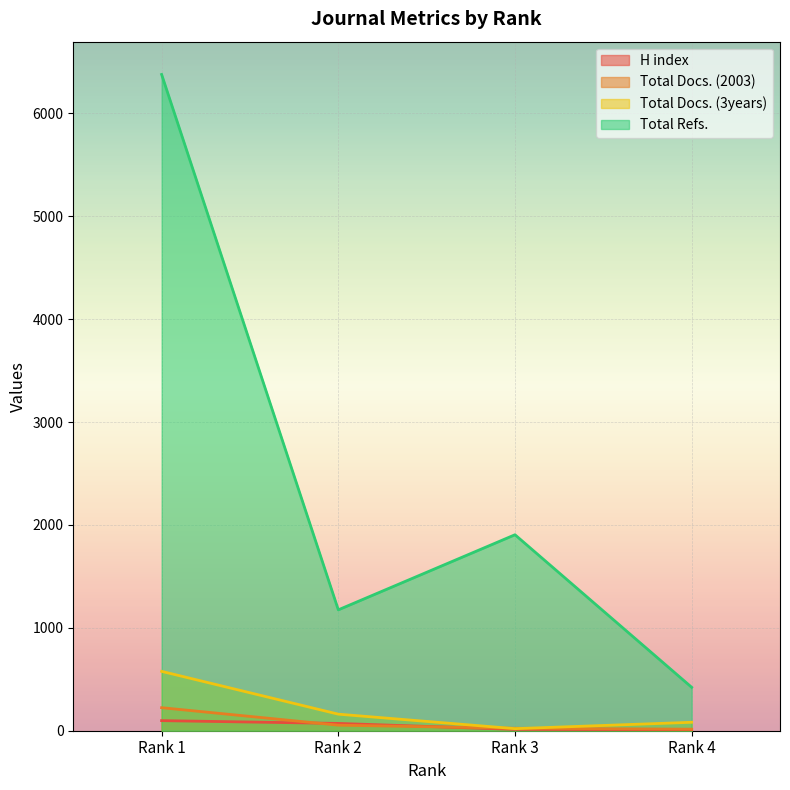

At which category is the sum across all series the highest?

Rank 1